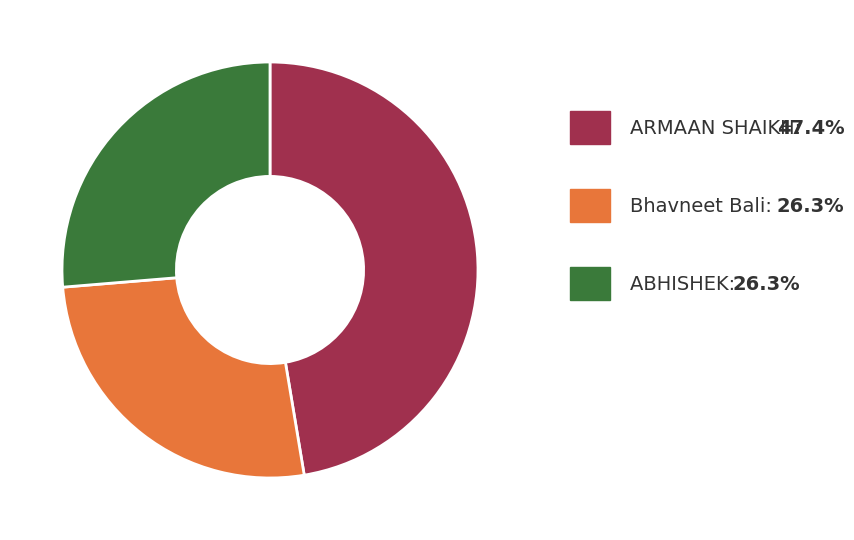

Does any single category account for the majority?

No